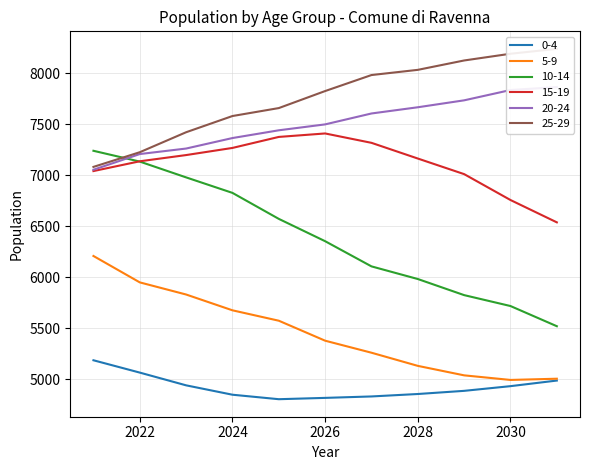

How many lines are shown in the chart?

6